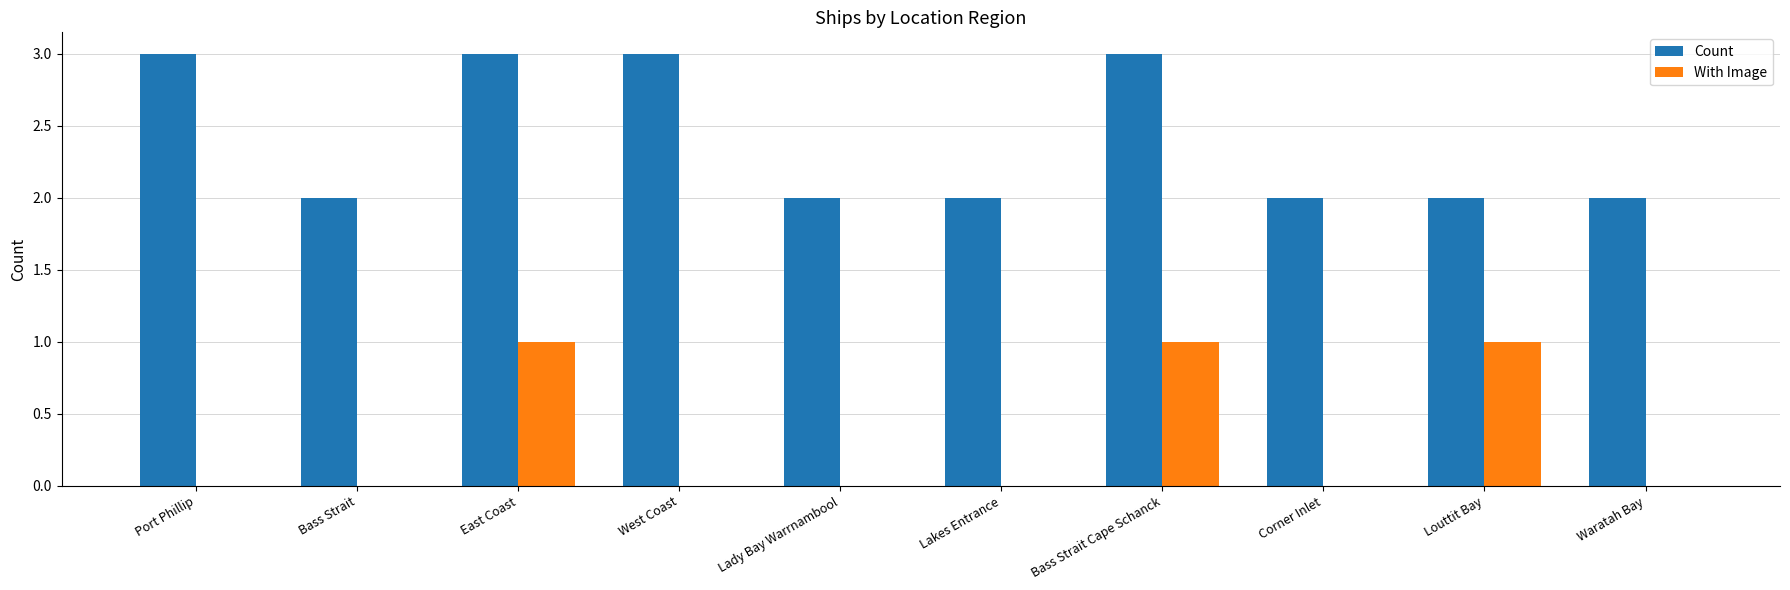

Reading left to right, extract all data points from this chart.

Count: 3	2	3	3	2	2	3	2	2	2
With Image: 0	0	1	0	0	0	1	0	1	0